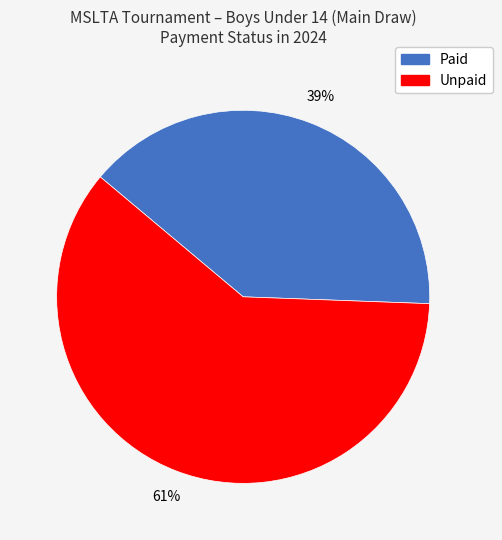

Do Unpaid and Paid together represent more than half of the pie?

Yes